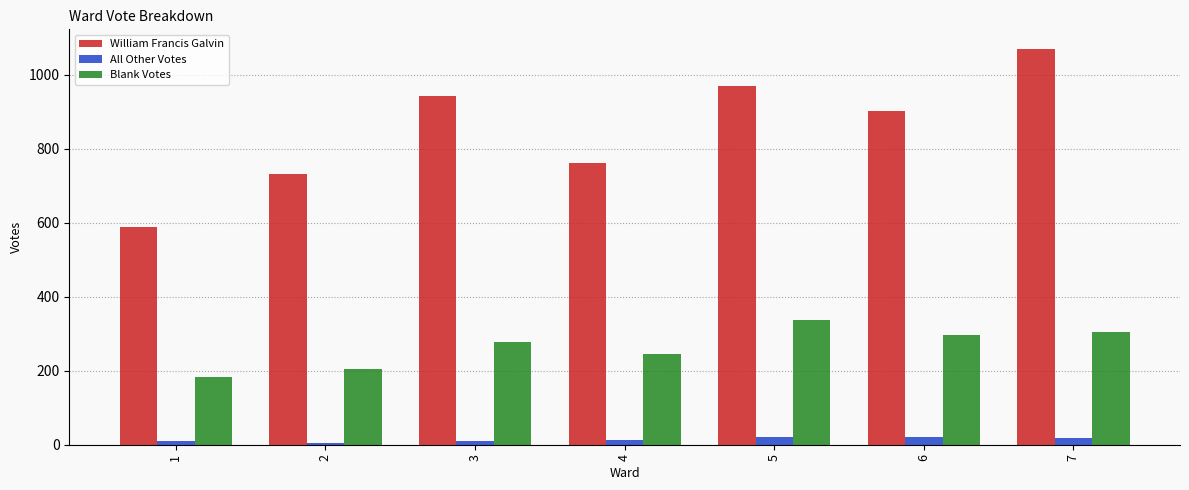

At 6, list the series in order from smallest to largest.

All Other Votes, Blank Votes, William Francis Galvin